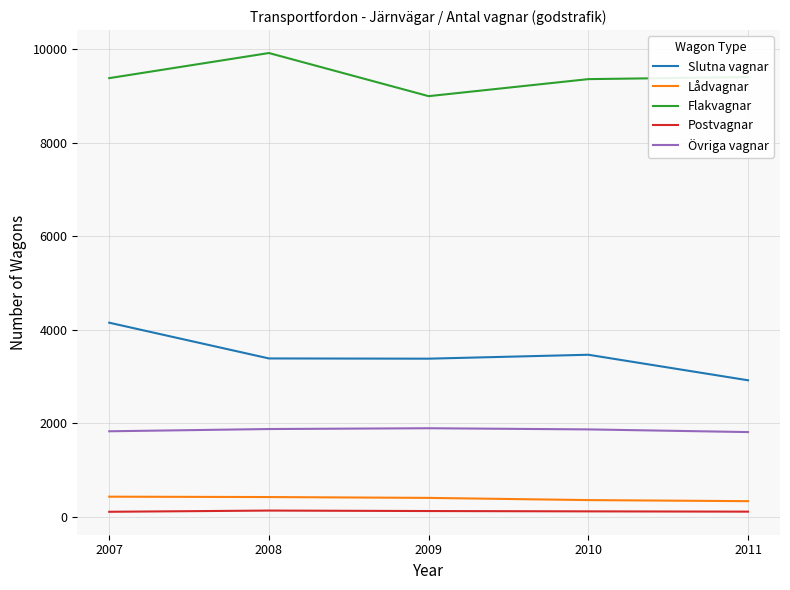

Where is Slutna vagnar nearest to the value 3534?

2010